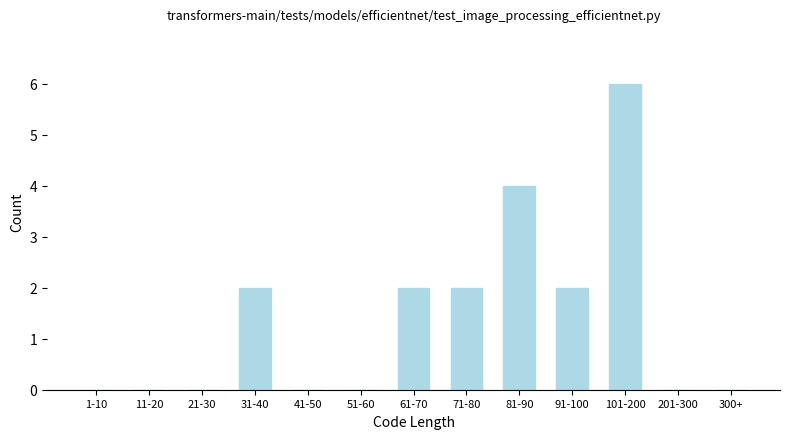

Reading right to left, transcribe all the data shown in this chart.

300+=0	201-300=0	101-200=6	91-100=2	81-90=4	71-80=2	61-70=2	51-60=0	41-50=0	31-40=2	21-30=0	11-20=0	1-10=0